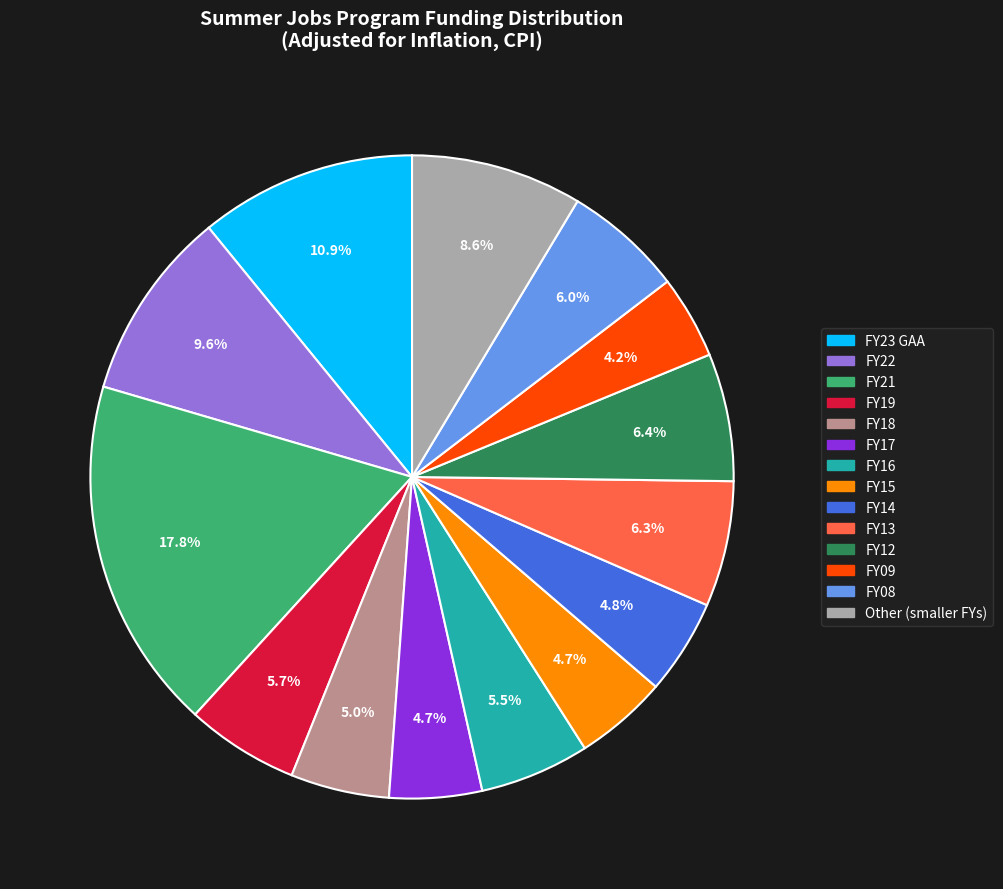

Is there any slice that represents more than half of the pie?

No